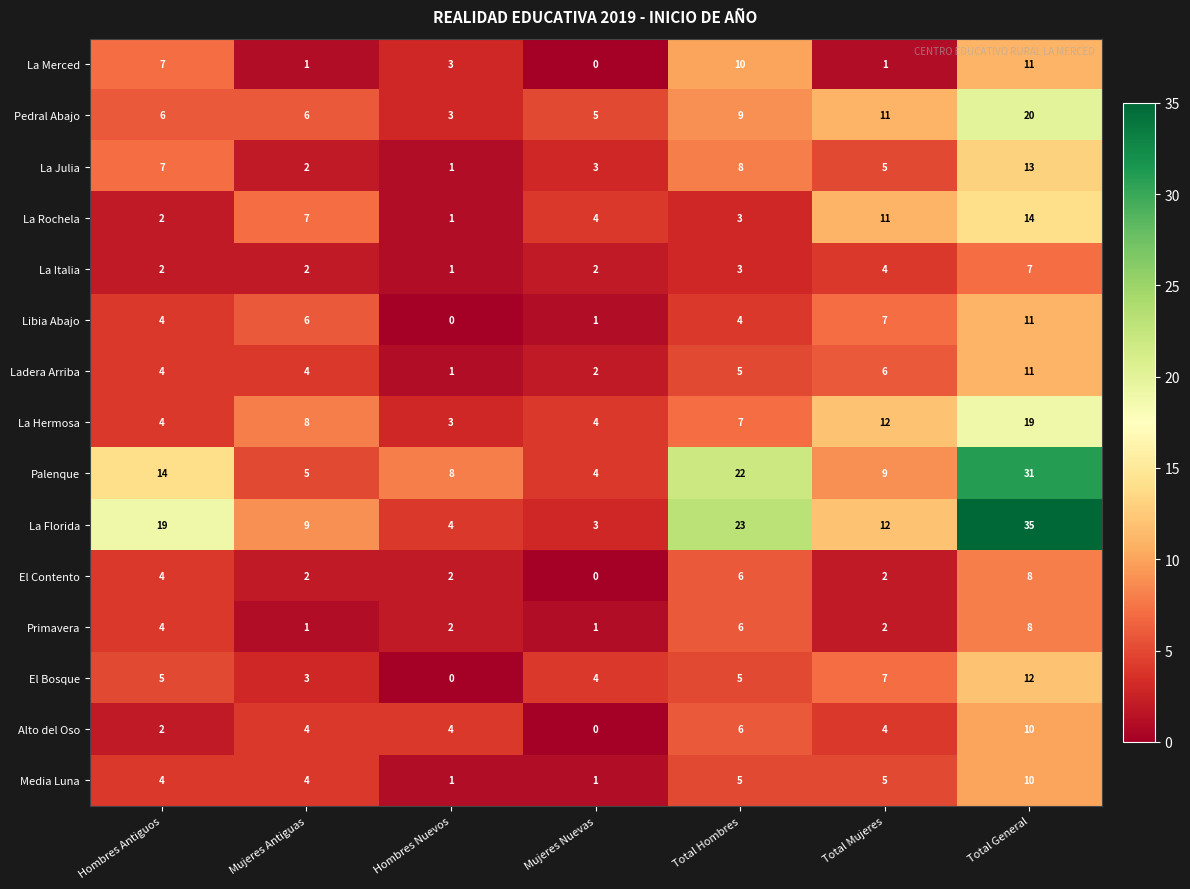

What is the difference between the second highest and minimum values in the La Merced series?

10